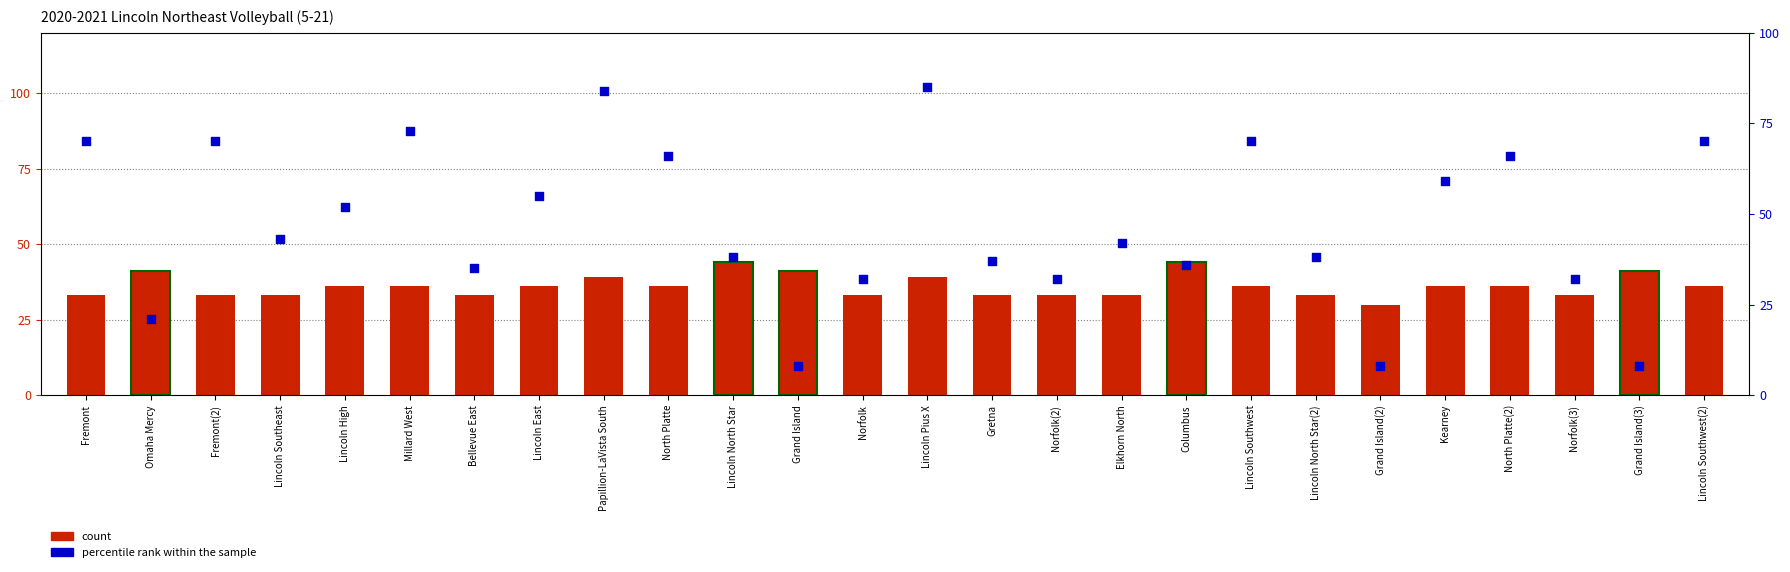

At how many categories does at least one series exceed 22?

26